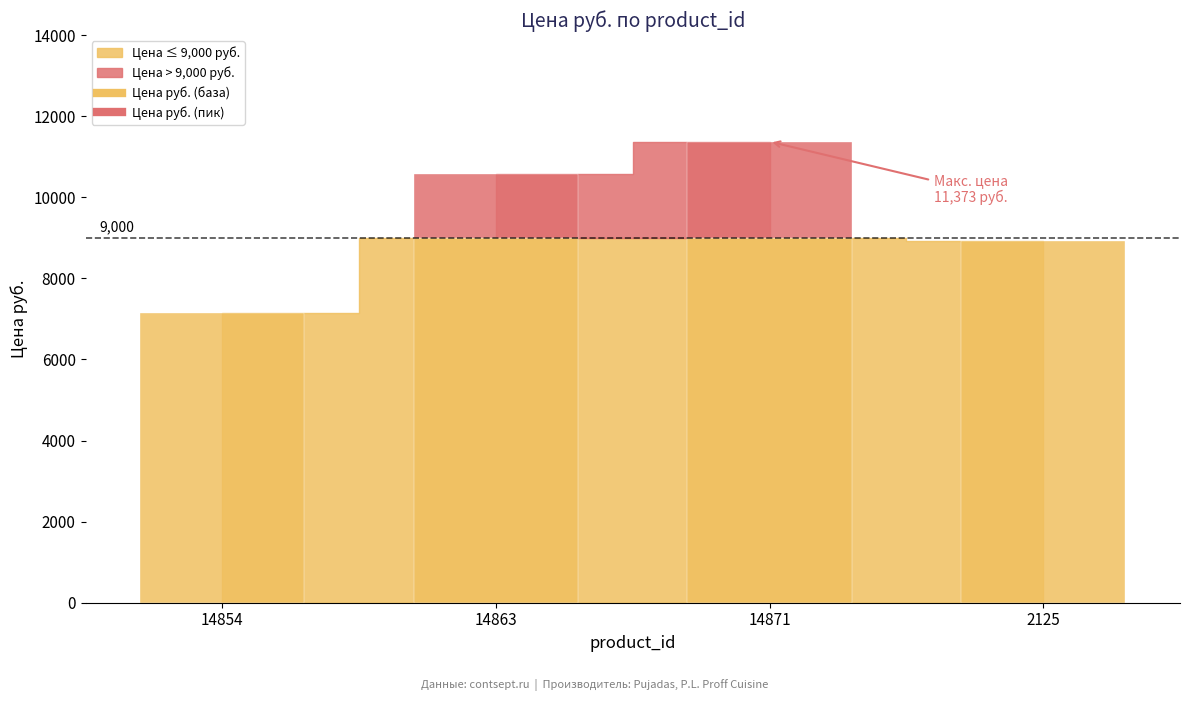

Reading left to right, list all the values displayed in this chart.

14854=7141	14863=10570	14871=11373	2125=8913